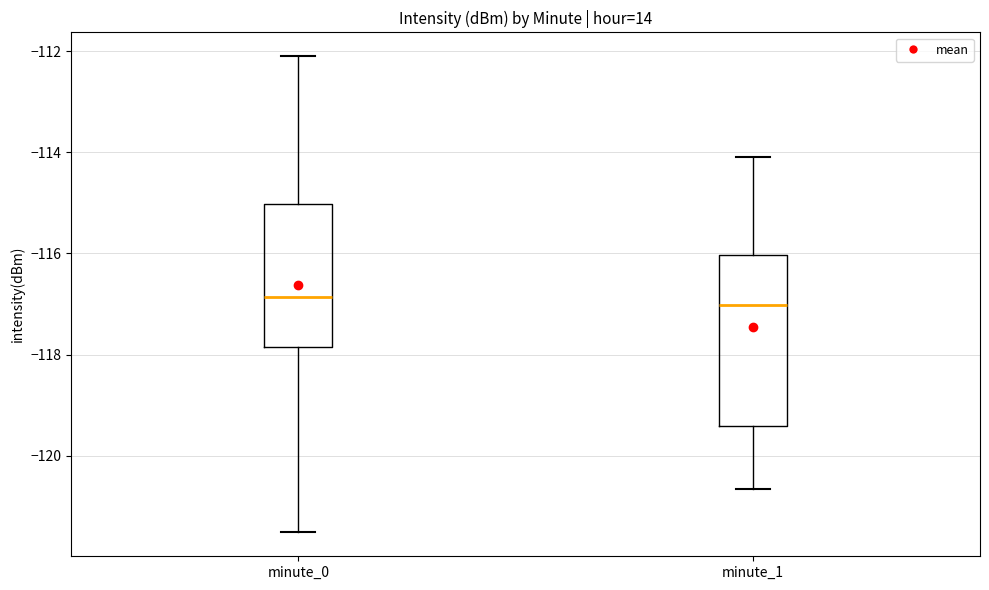

Where does the median line of the box for minute_1 sit on the y-axis? The values are not printed on the chart, so give them approximately, as read against the axis.

-117.0